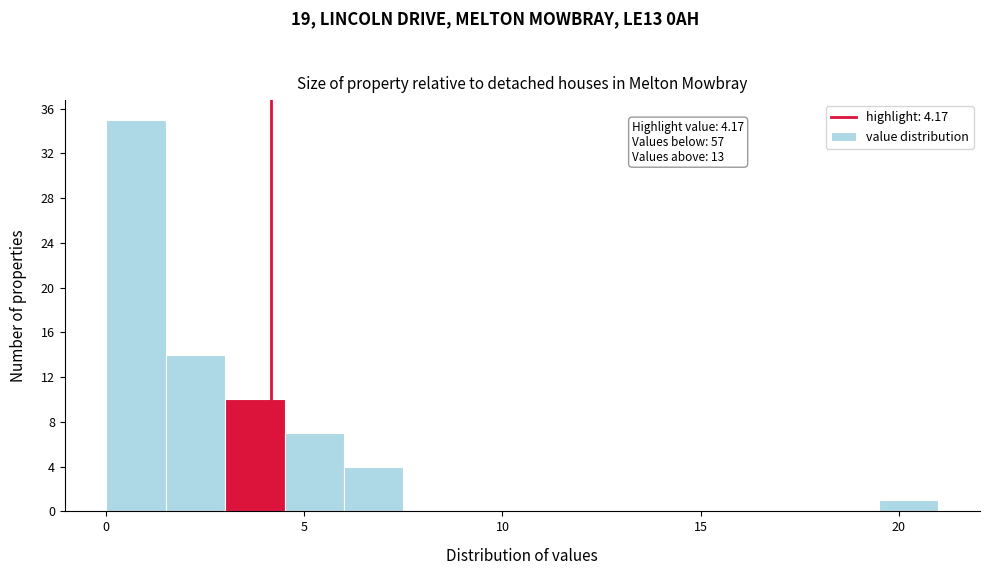

Read against the x-axis, roughly where is the centre of the tallest bar?

1.0